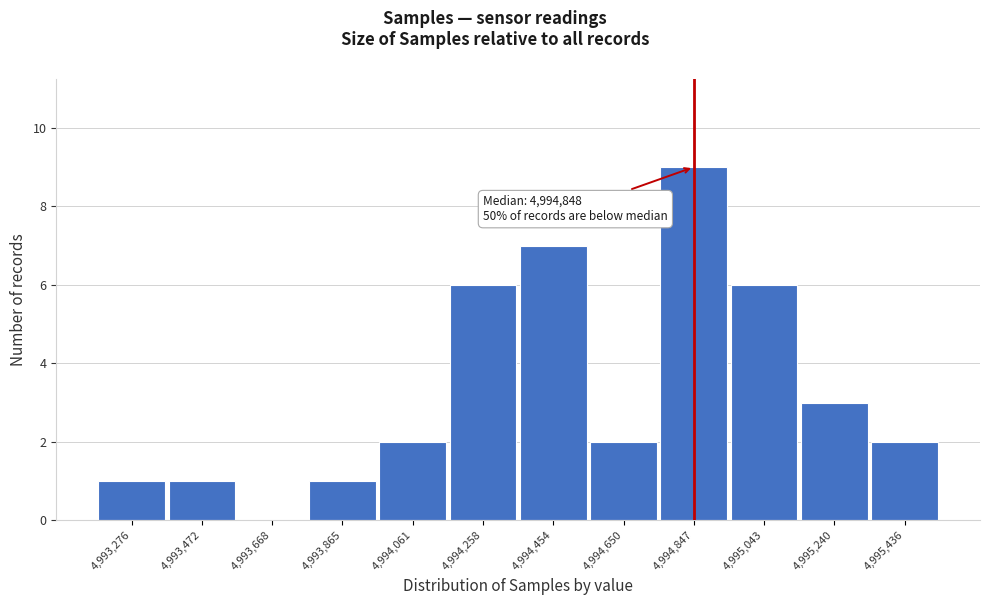

Reading right to left, what are all the values shown in this chart?

4,995,436=2	4,995,240=3	4,995,043=6	4,994,847=9	4,994,650=2	4,994,454=7	4,994,258=6	4,994,061=2	4,993,865=1	4,993,668=0	4,993,472=1	4,993,276=1